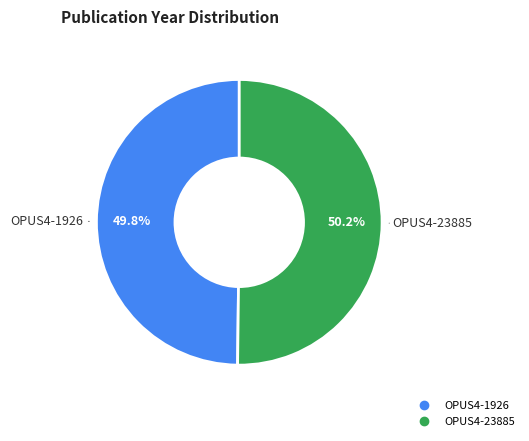

Does any single category account for the majority?

Yes